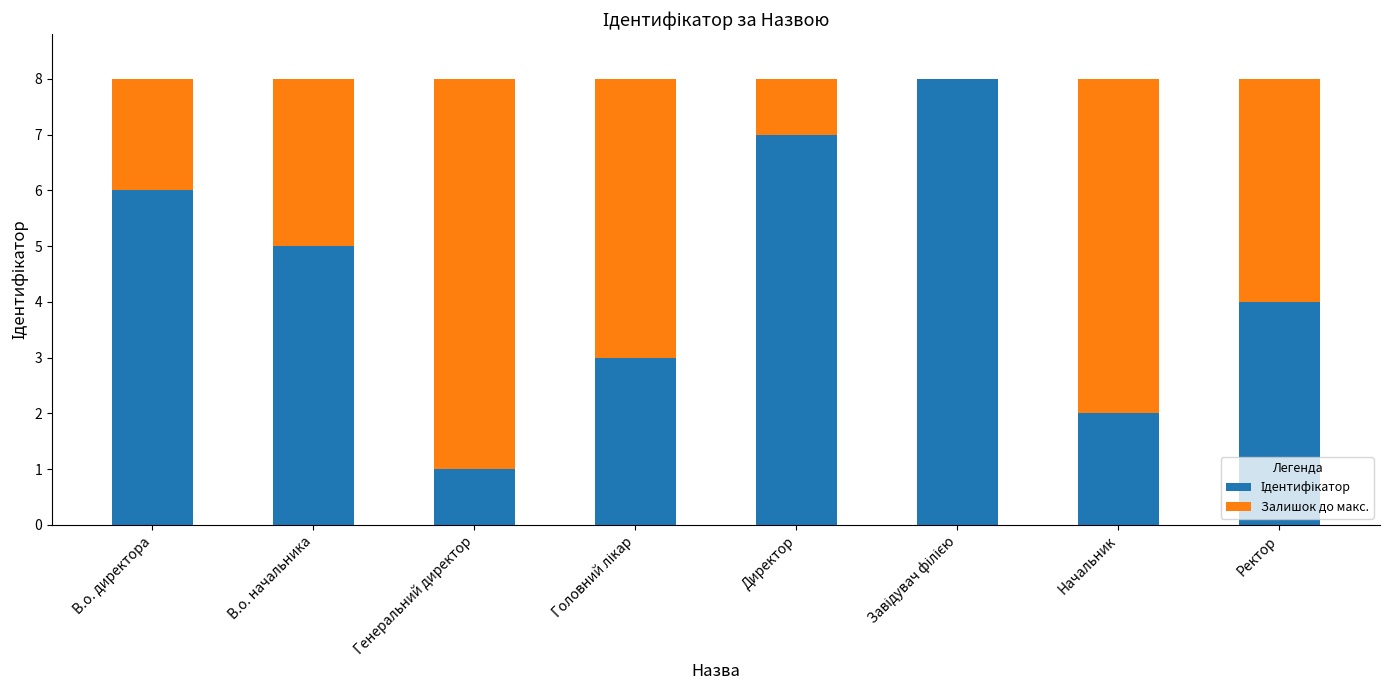

What is the sum of all Залишок до макс. values?

28